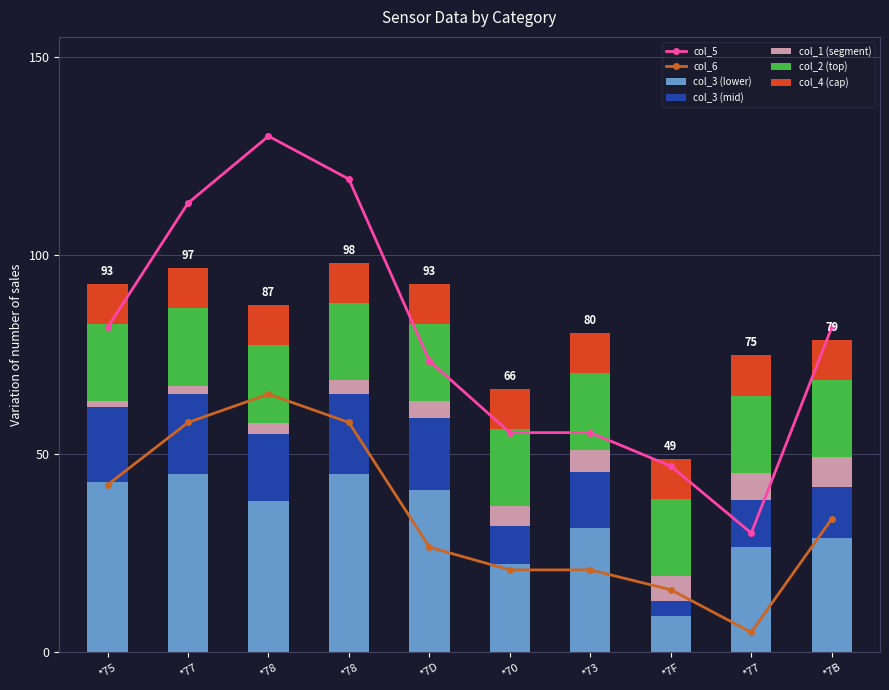

What is the label of the 2nd bar from the right?

*77